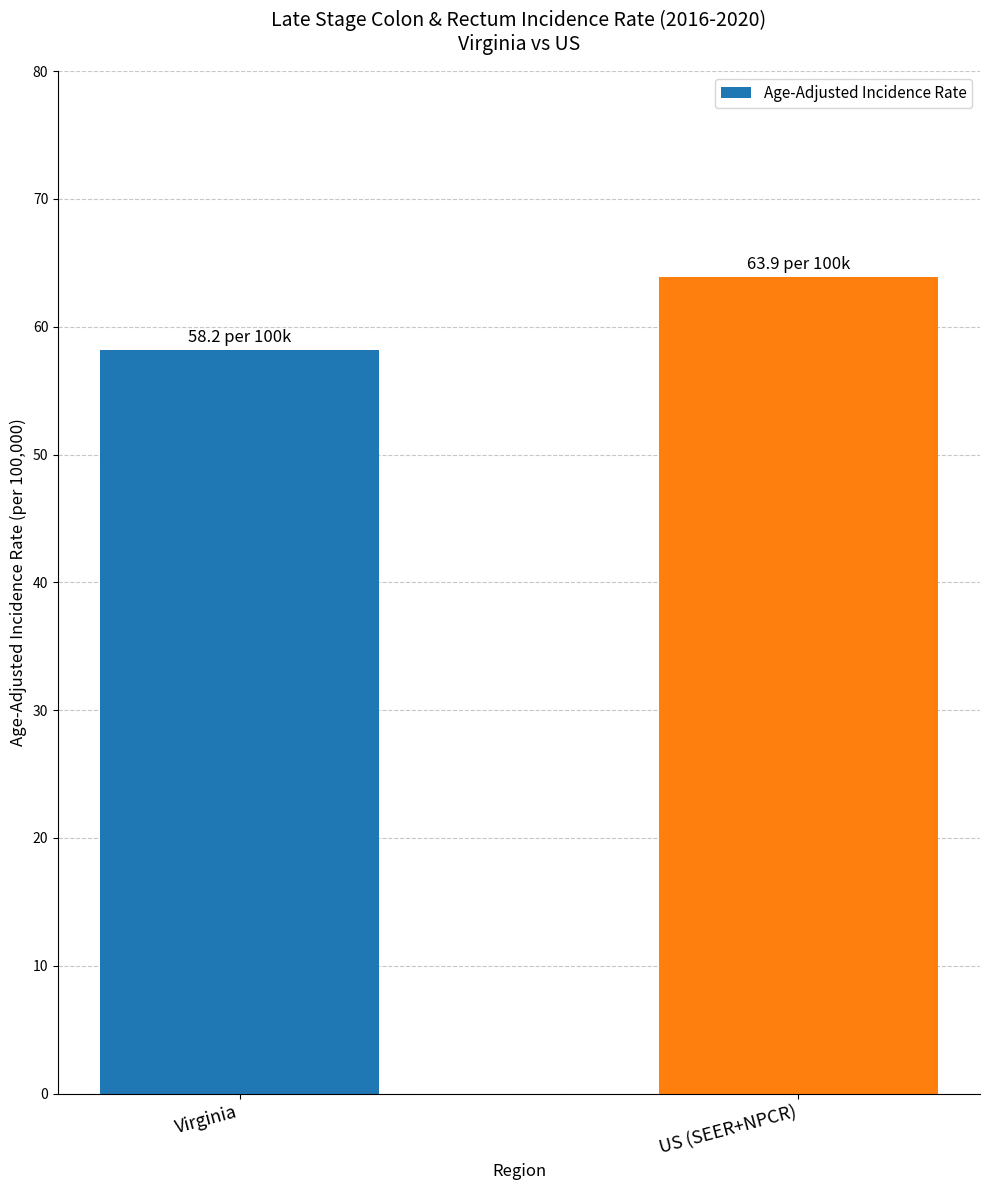

List the labels in order of value, smallest first.

Virginia, US (SEER+NPCR)